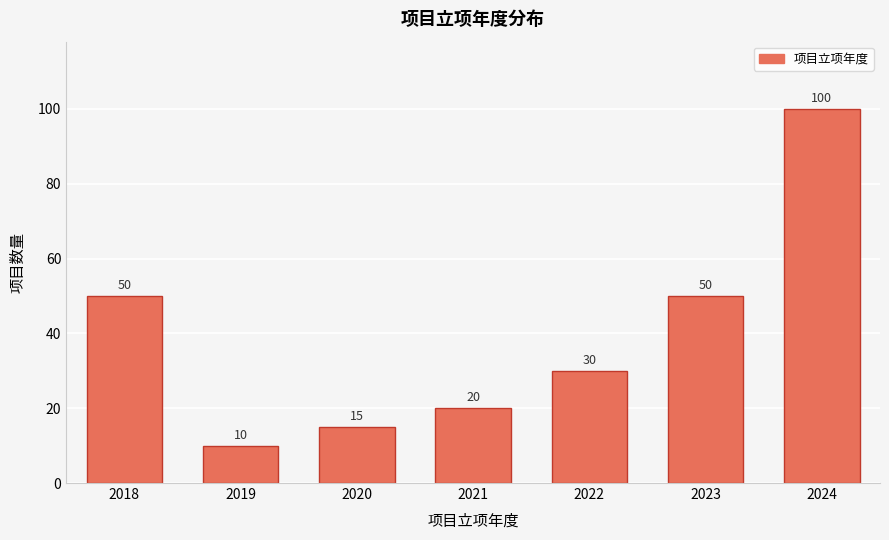

Reading left to right, what are all the values shown in this chart?

50	10	15	20	30	50	100